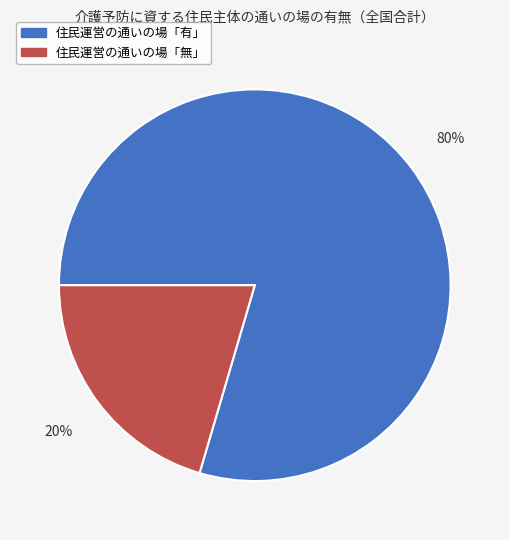

How many segments does this pie chart have?

2